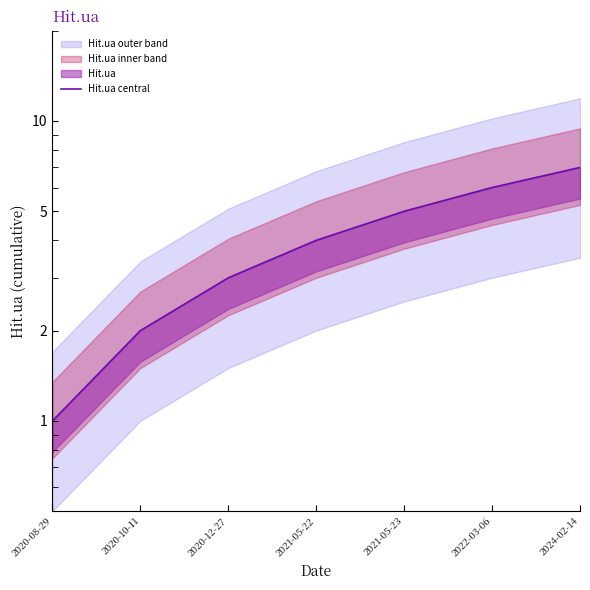

How many lines are shown in the chart?

1